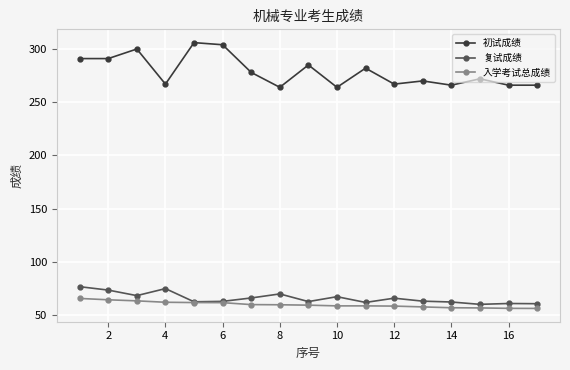

What is the value of the 复试成绩 point at the 8th from the left?

69.8